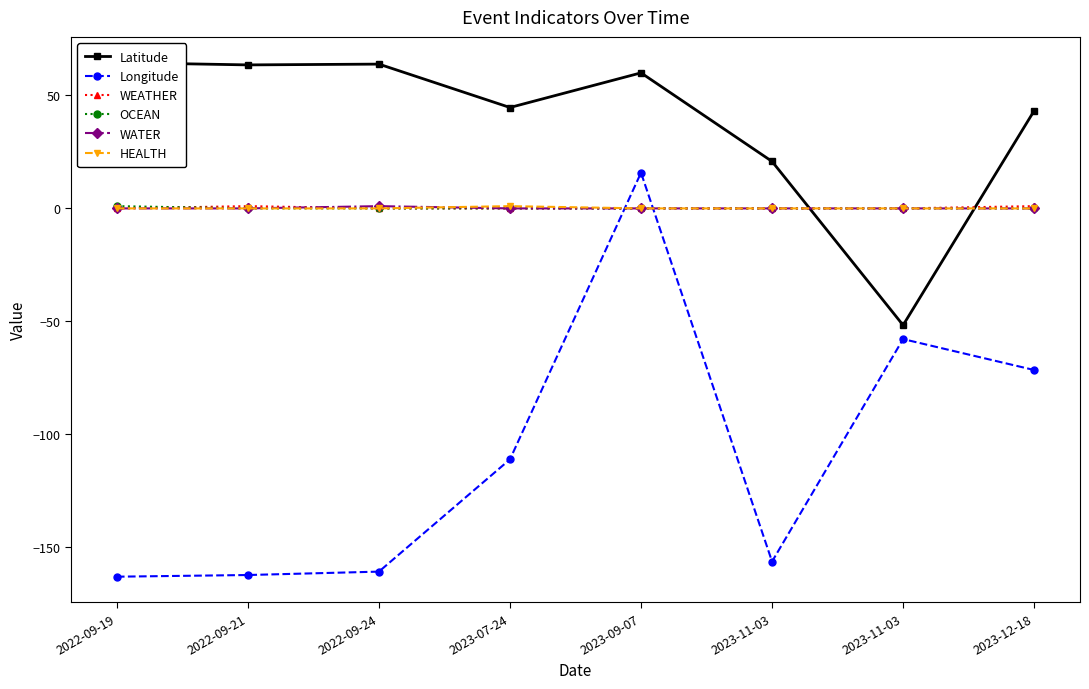

Is this an area chart (filled region under the line)?

No